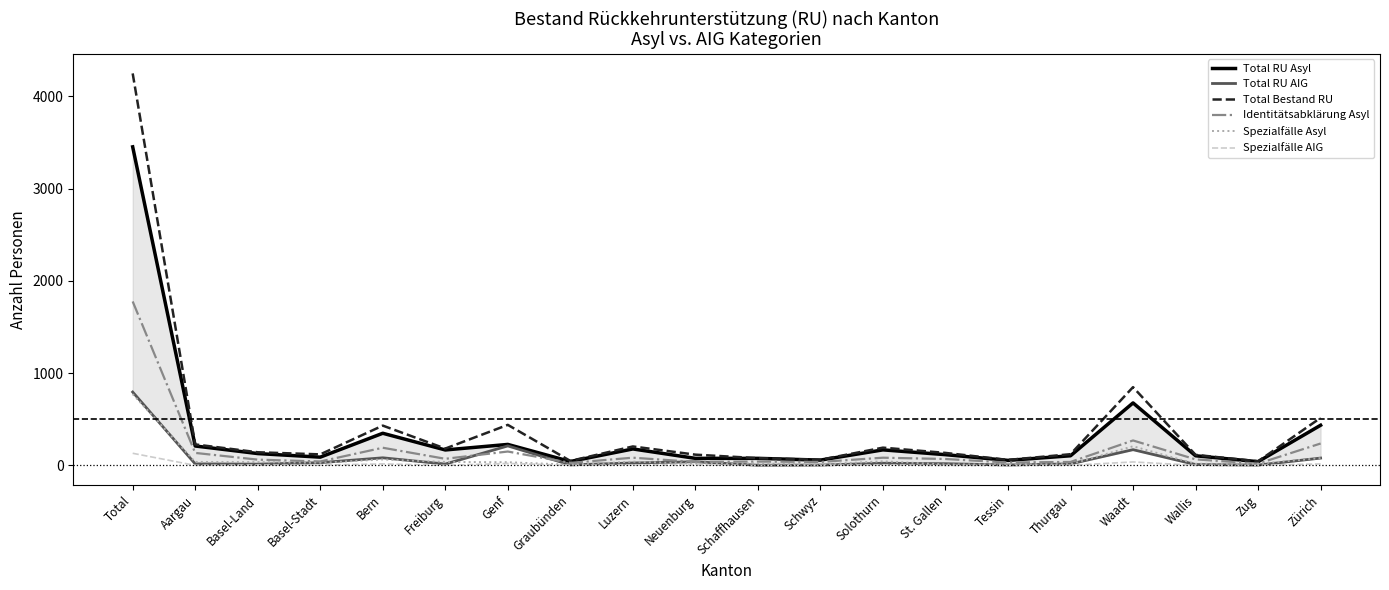

In Total RU AIG, how many points are lower than both neighbors (excluding endpoints)?

6